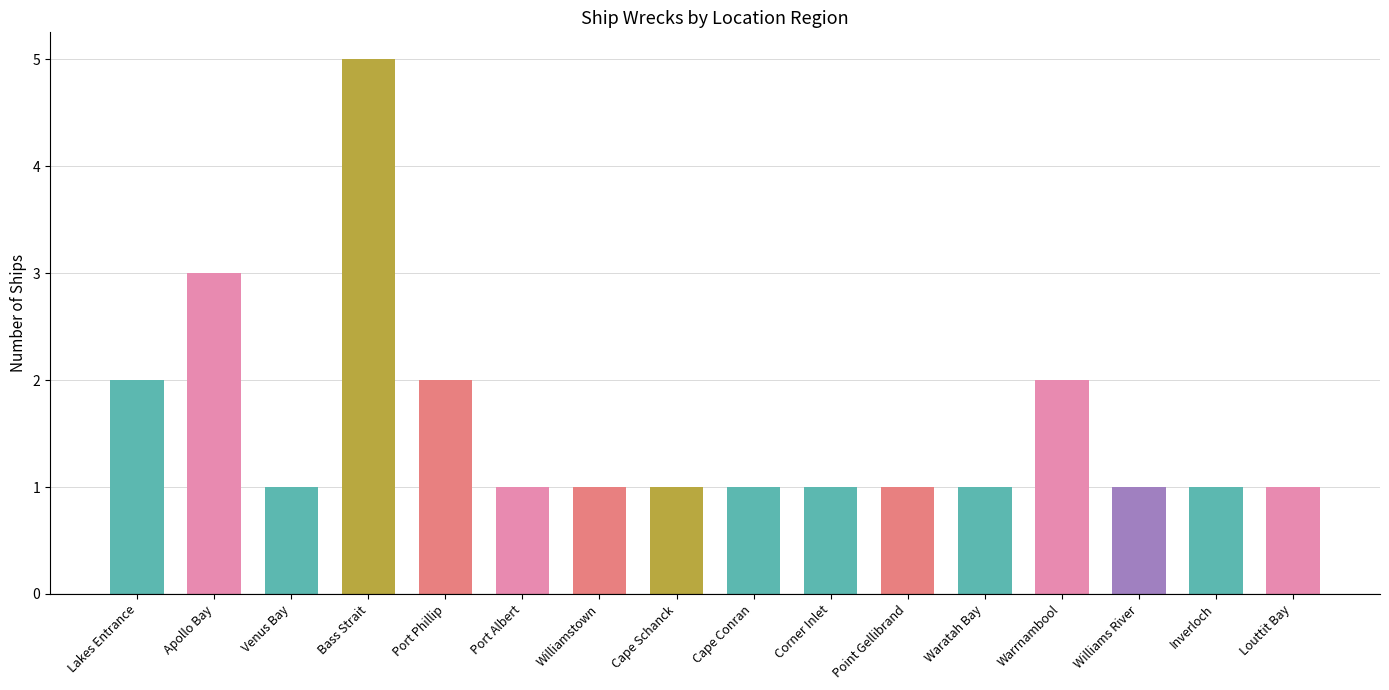

How many data points does each series have?

16